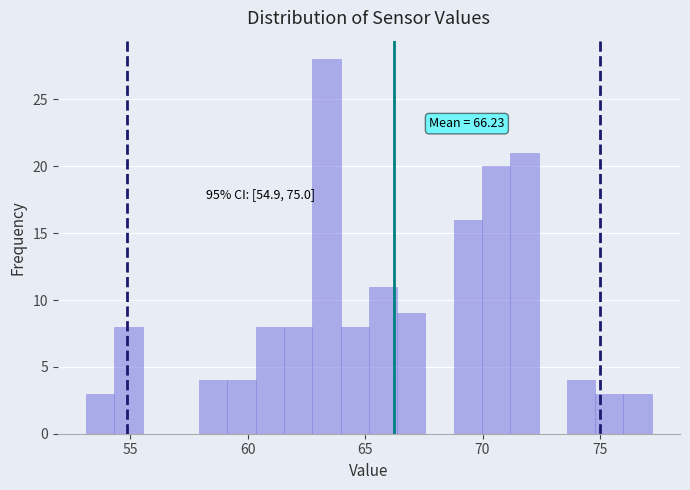

Read against the x-axis, roughly where is the centre of the tallest bar?

63.5